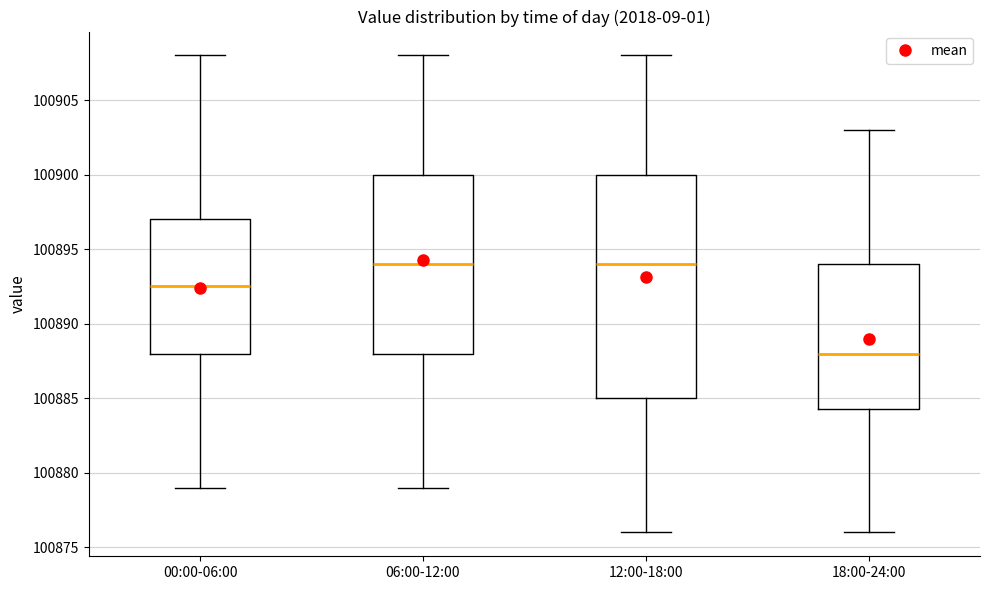

Reading left to right, transcribe this box plot: for each box, give where its median line is, the range the box spans, and where its two whiskers end, as read against the y-axis. The values are not printed on the chart, so give them approximately, as read against the axis.

00:00-06:00: median 100892.5, box 100888.0 to 100897.0, whiskers 100879.0 to 100908.0
06:00-12:00: median 100894.0, box 100888.0 to 100900.0, whiskers 100879.0 to 100908.0
12:00-18:00: median 100894.0, box 100885.0 to 100900.0, whiskers 100876.0 to 100908.0
18:00-24:00: median 100888.0, box 100884.5 to 100894.0, whiskers 100876.0 to 100903.0